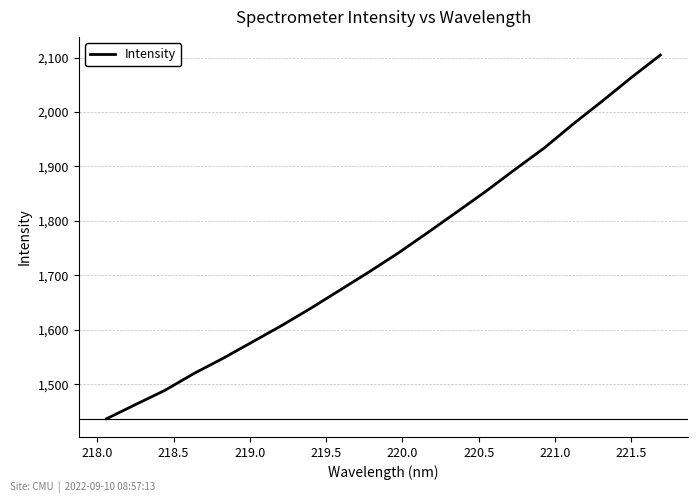

What is the greatest value displayed?

2104.5